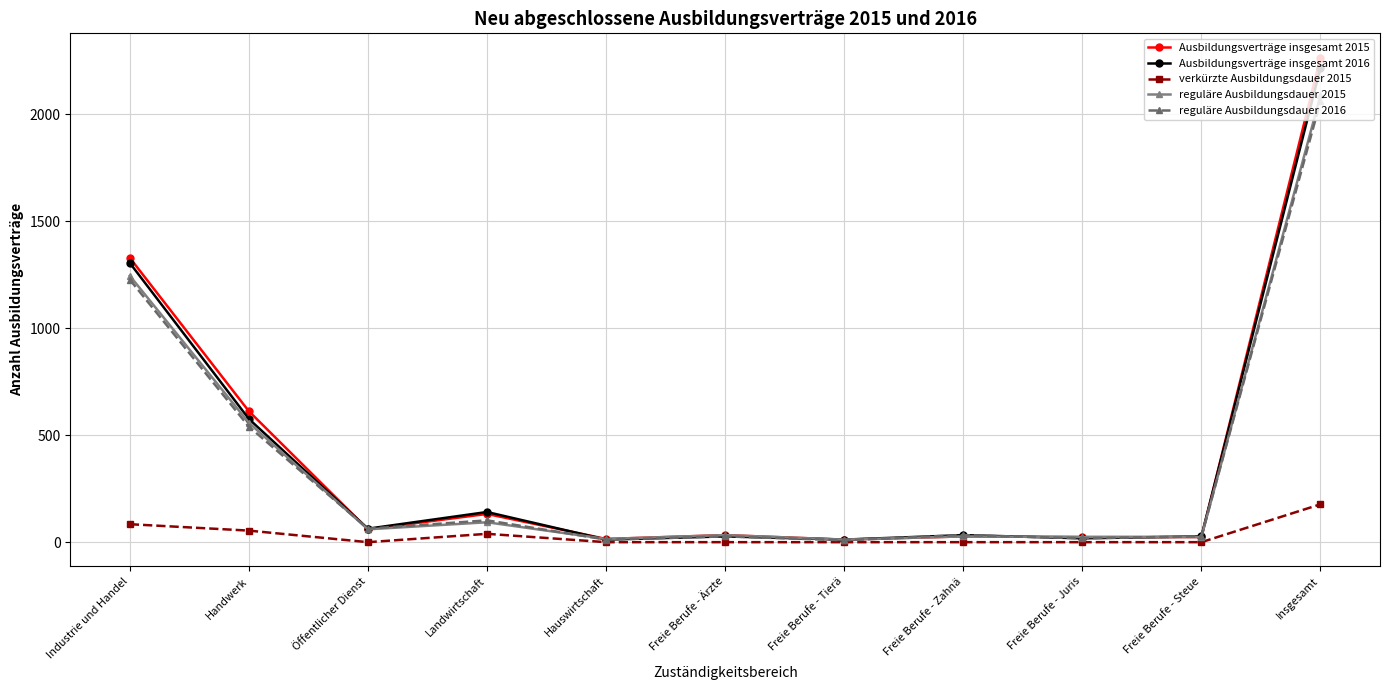

At which category does reguläre Ausbildungsdauer 2016 reach its first local peak?

Landwirtschaft